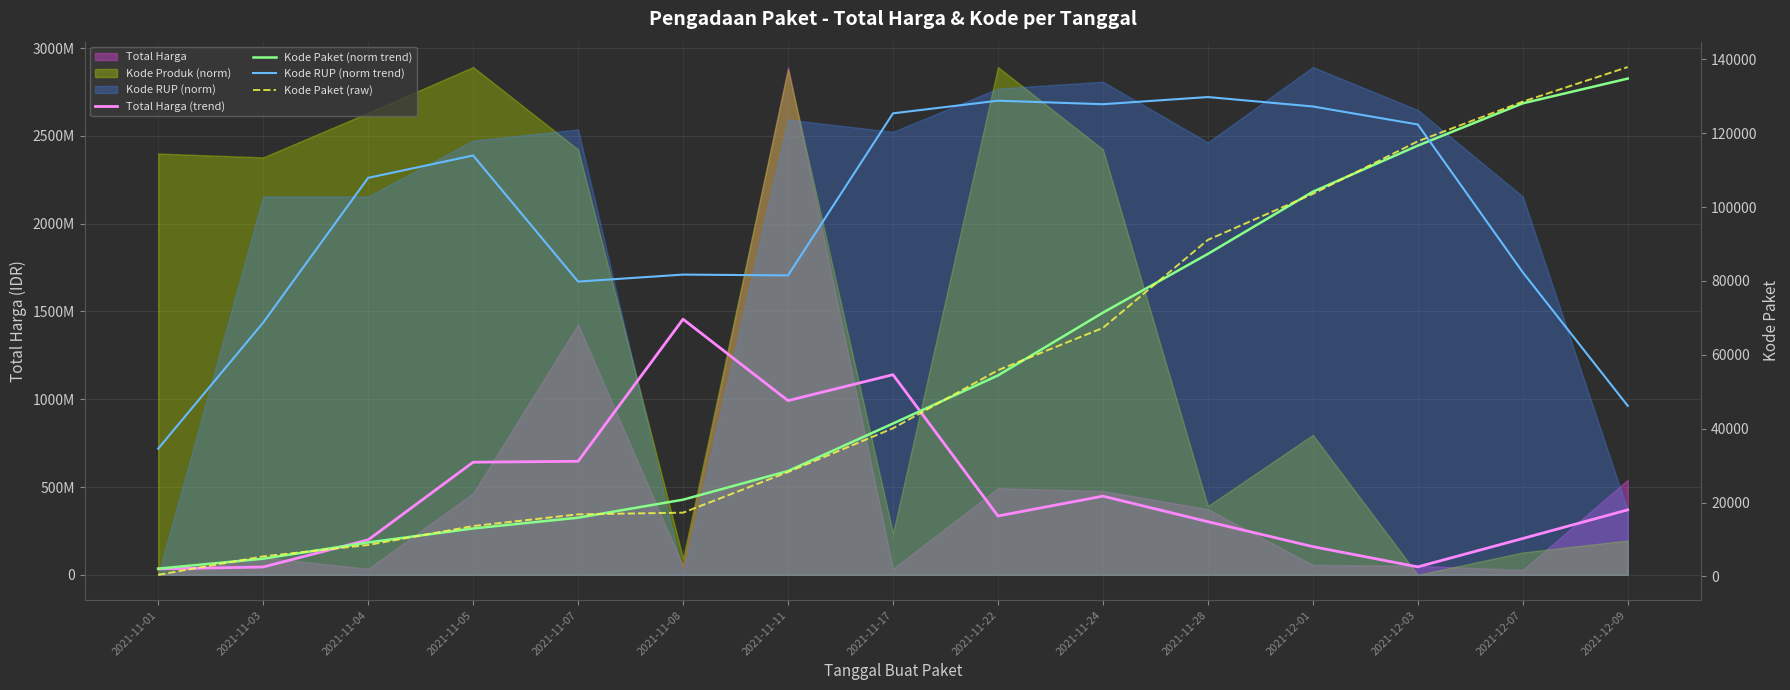

Is it true that Total Harga (trend) equals 122795949.5 at 2021-11-04?

False